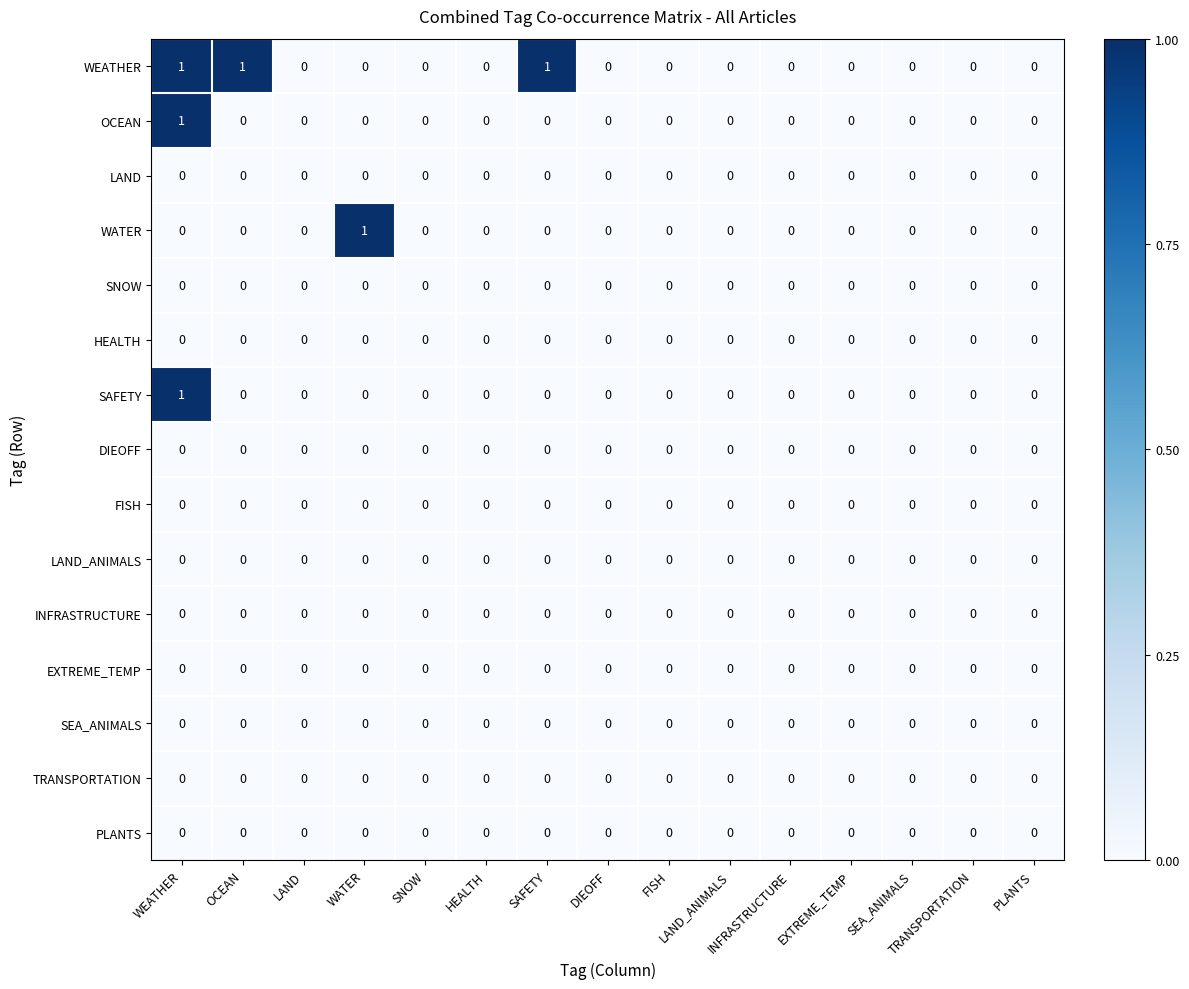

How many distinct data groups are displayed?

15